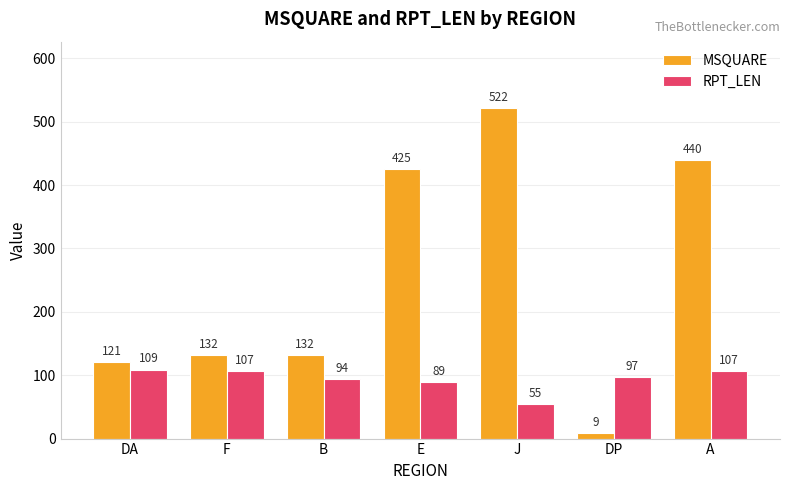

At which category is the sum across all series the highest?

J